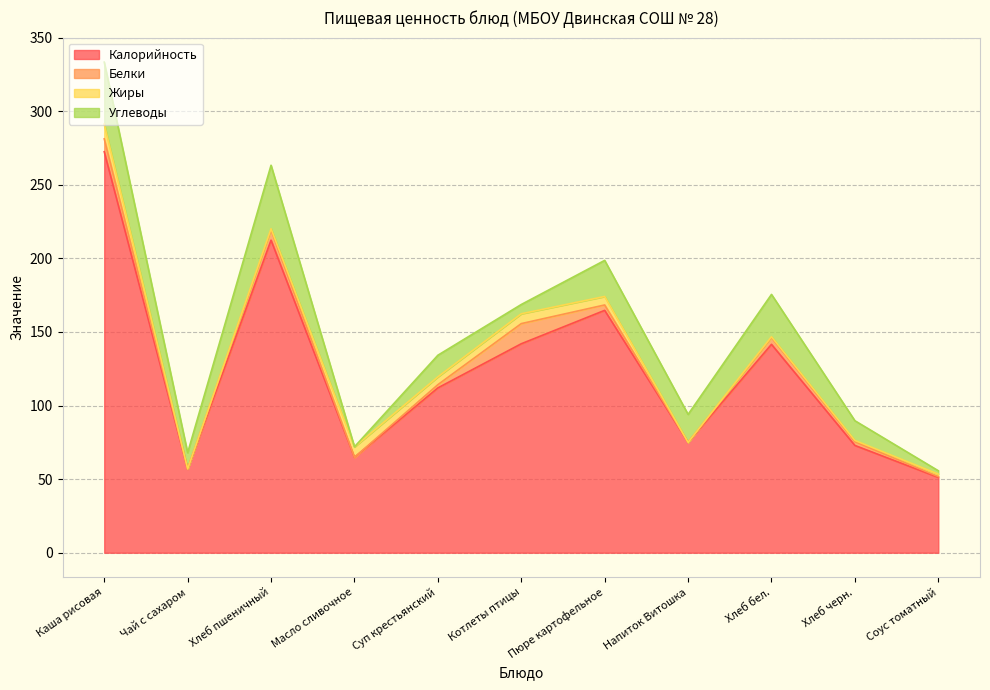

In Жиры, how many points are lower than both neighbors (excluding endpoints)?

3